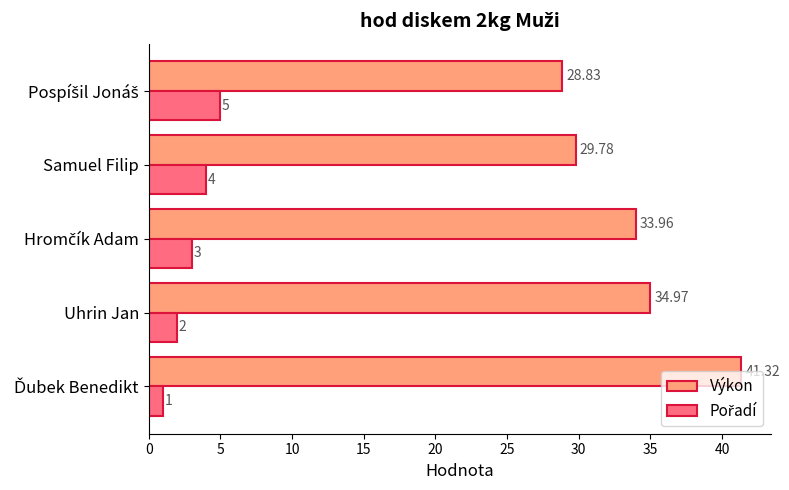

Which series has the largest total across all categories?

Výkon